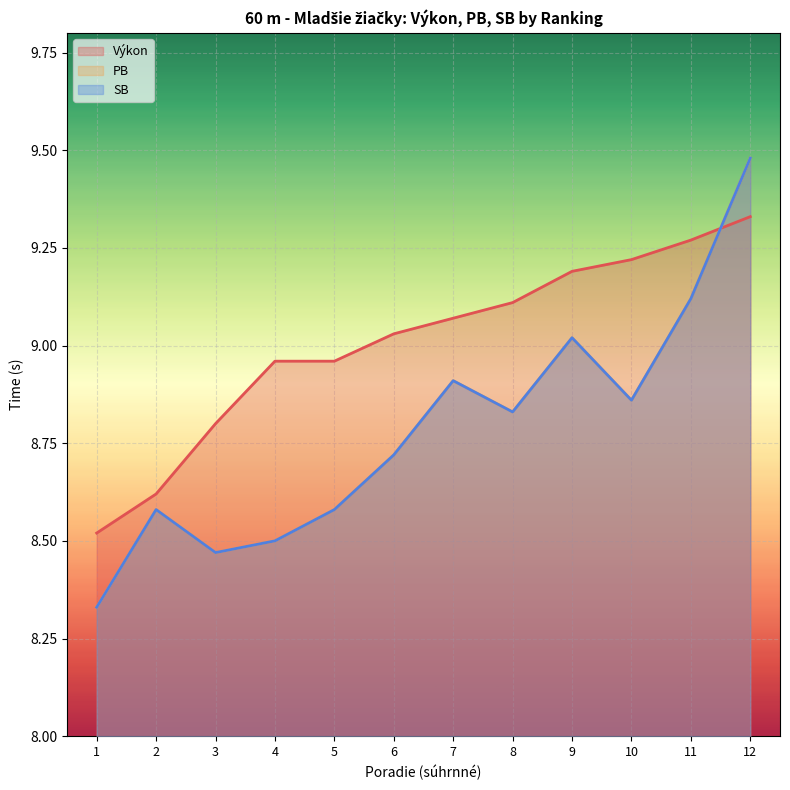

Rank the series by their maximum value, from highest to lowest.

PB, SB, Výkon